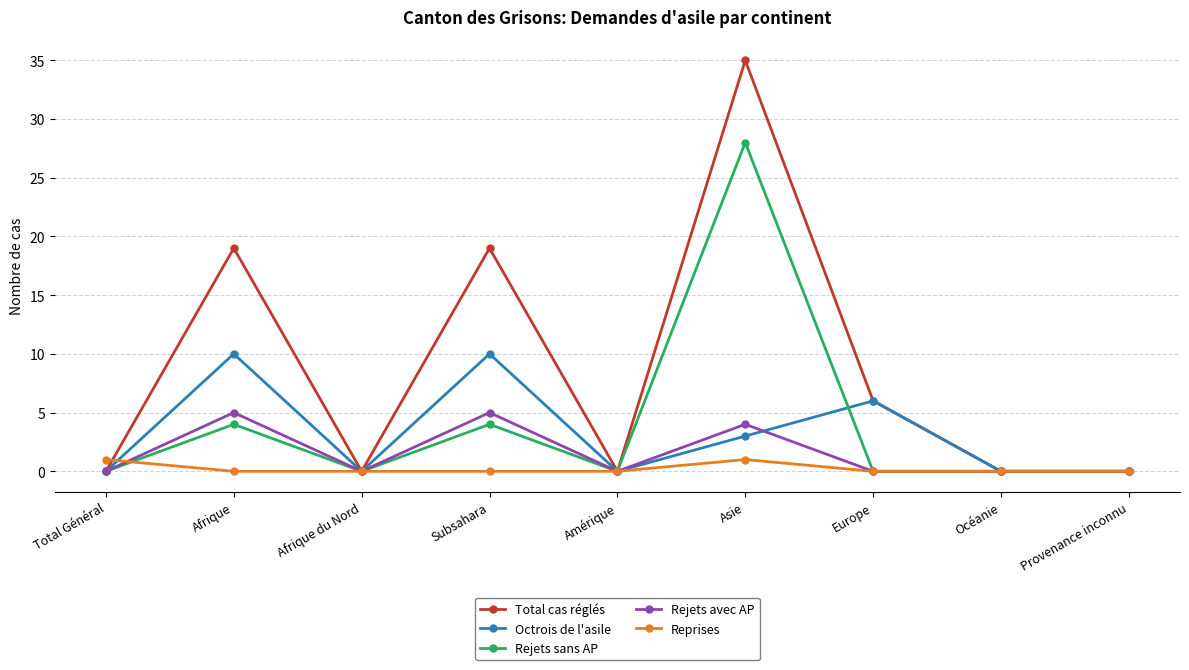

Reading left to right, extract all data points from this chart.

Total cas réglés: 0	19	0	19	0	35	6	0	0
Octrois de l'asile: 0	10	0	10	0	3	6	0	0
Rejets sans AP: 0	4	0	4	0	28	0	0	0
Rejets avec AP: 0	5	0	5	0	4	0	0	0
Reprises: 1	0	0	0	0	1	0	0	0